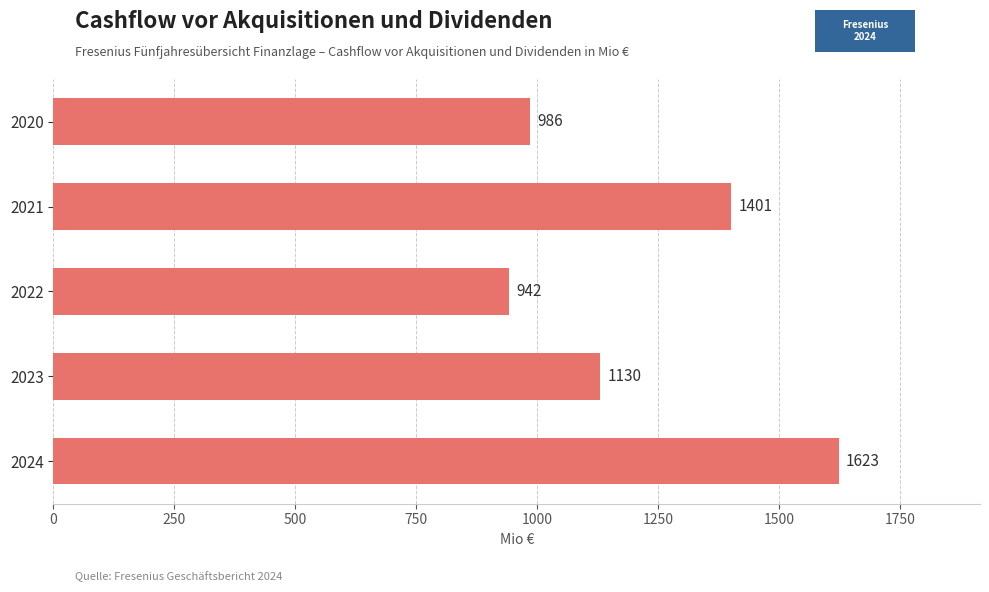

What is the minimum value shown in the chart?

942